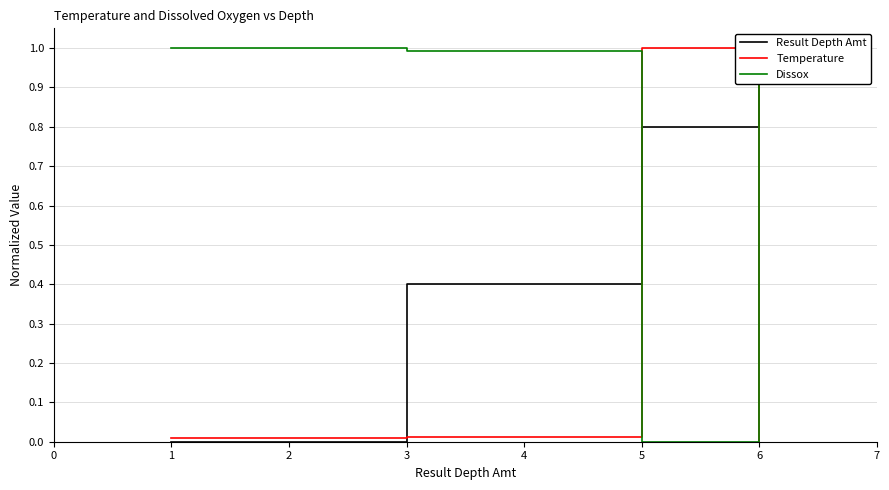

At which category does Temperature reach its first local peak?

5